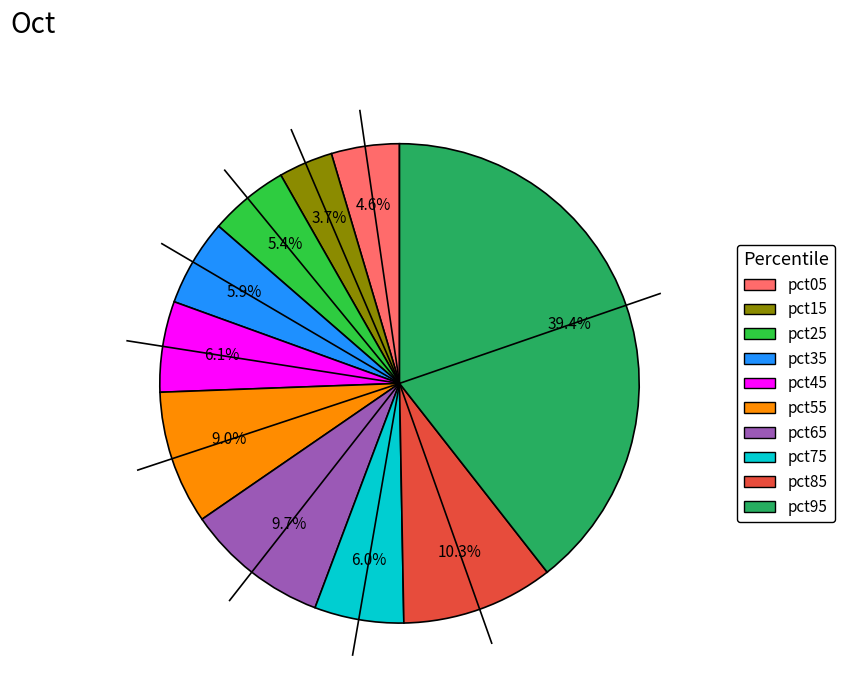

How many segments does this pie chart have?

10